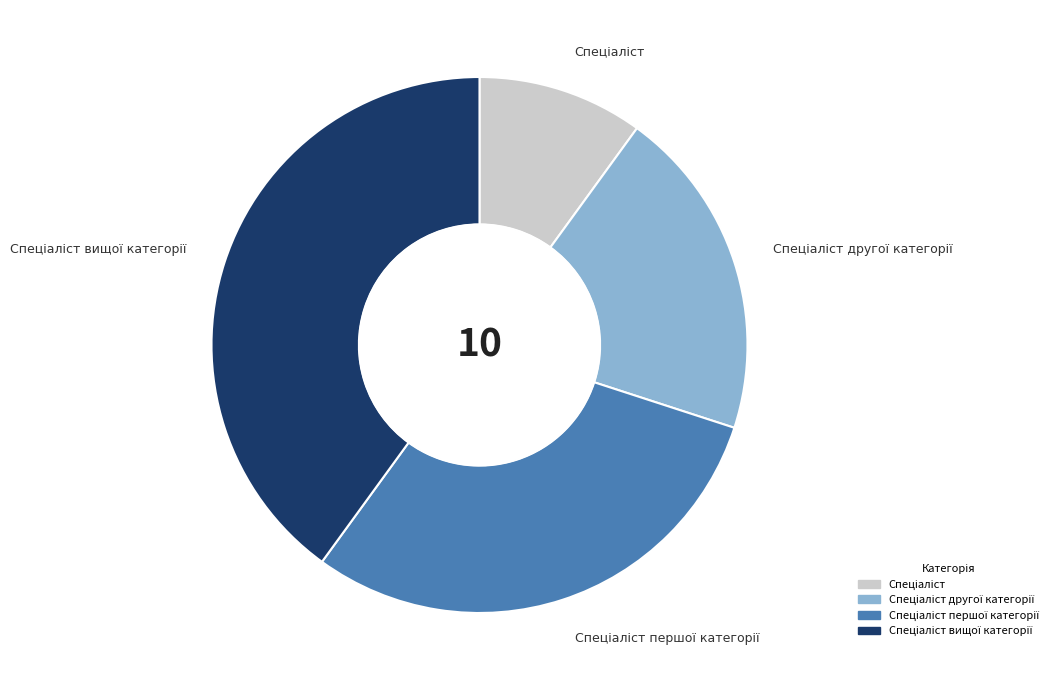

Is there a majority slice in this chart?

No